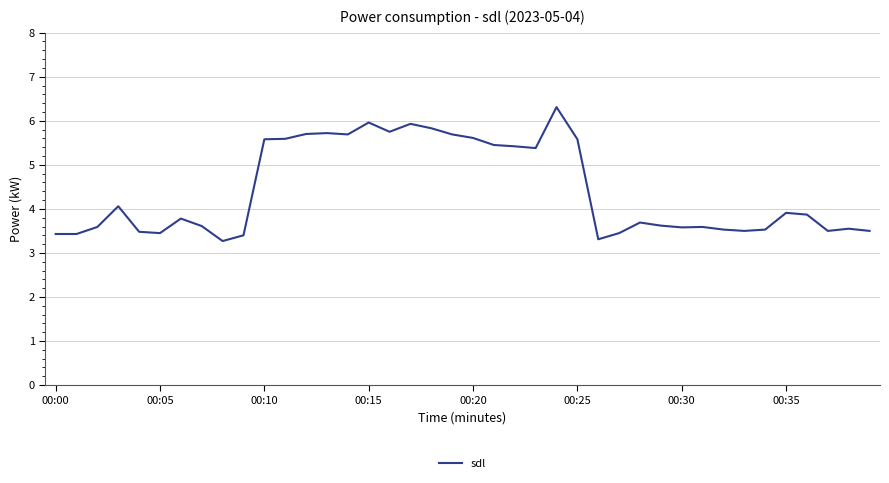

What is the difference between the maximum and minimum values?

3.0